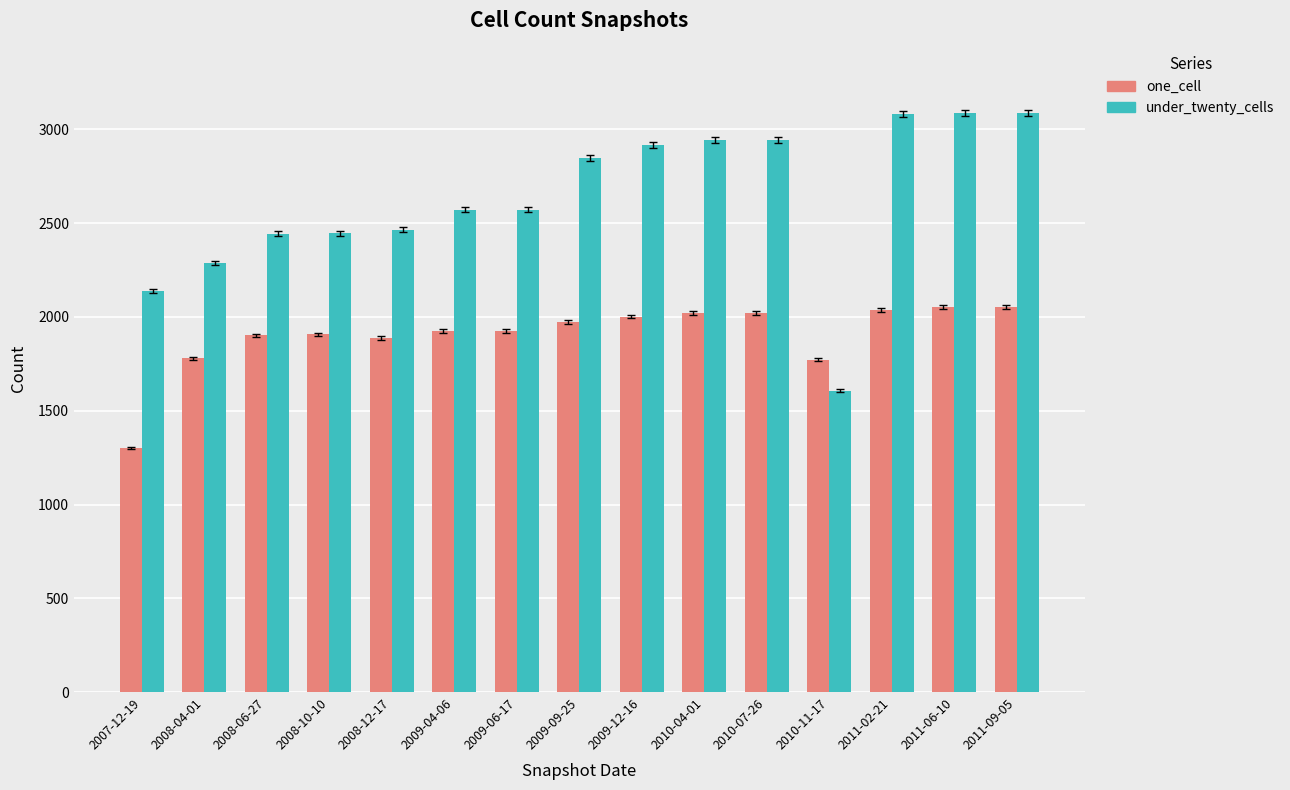

How many groups of bars are there?

15